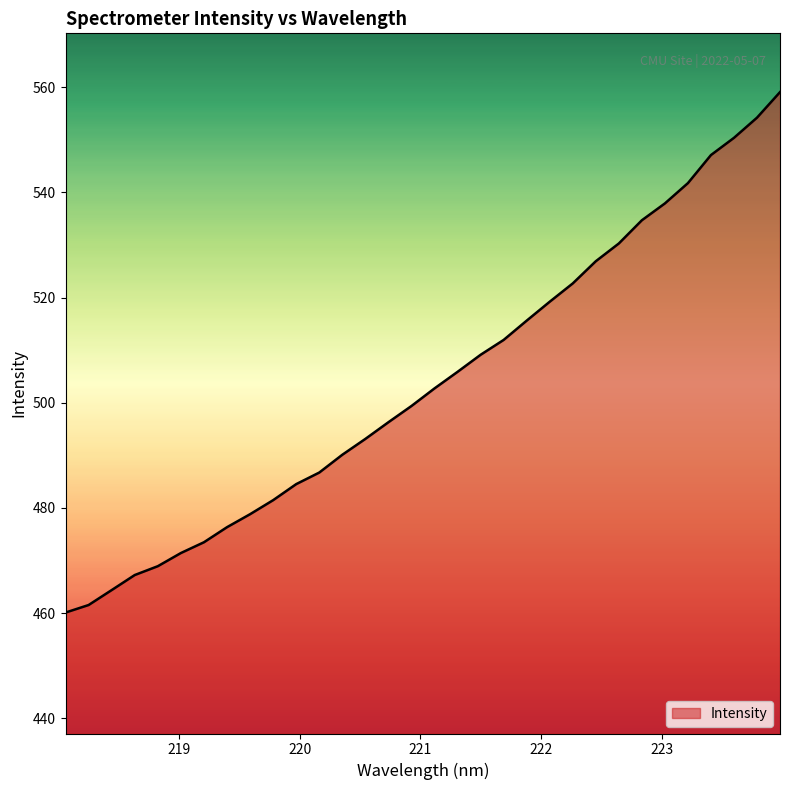

What is the maximum value shown in the chart?

559.1